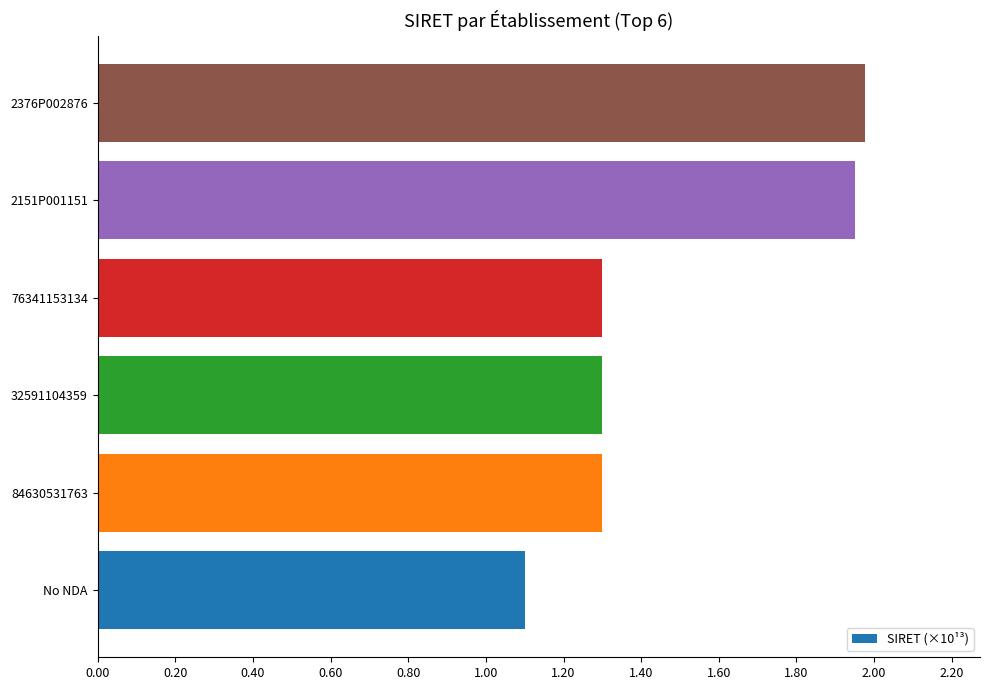

The chart shows a value of 0.8 at 2376P002876. True or false?

False